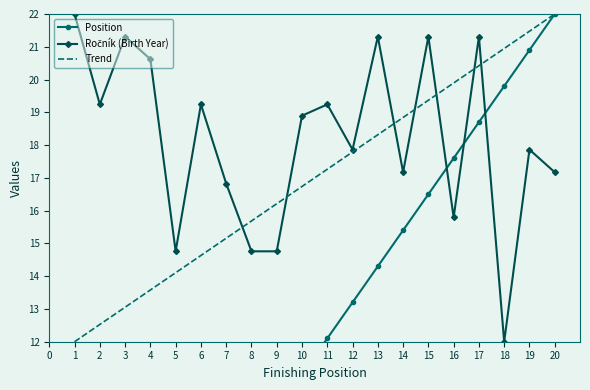

The value of Trend at 1 is 12.0. True or false?

True